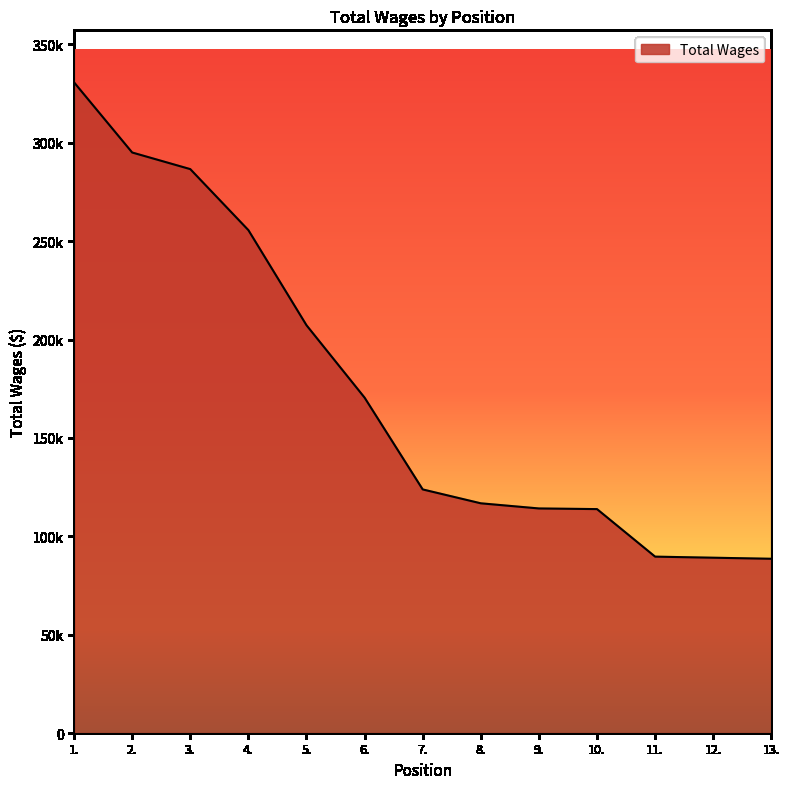

What is the label of the 13th point from the right?

1.